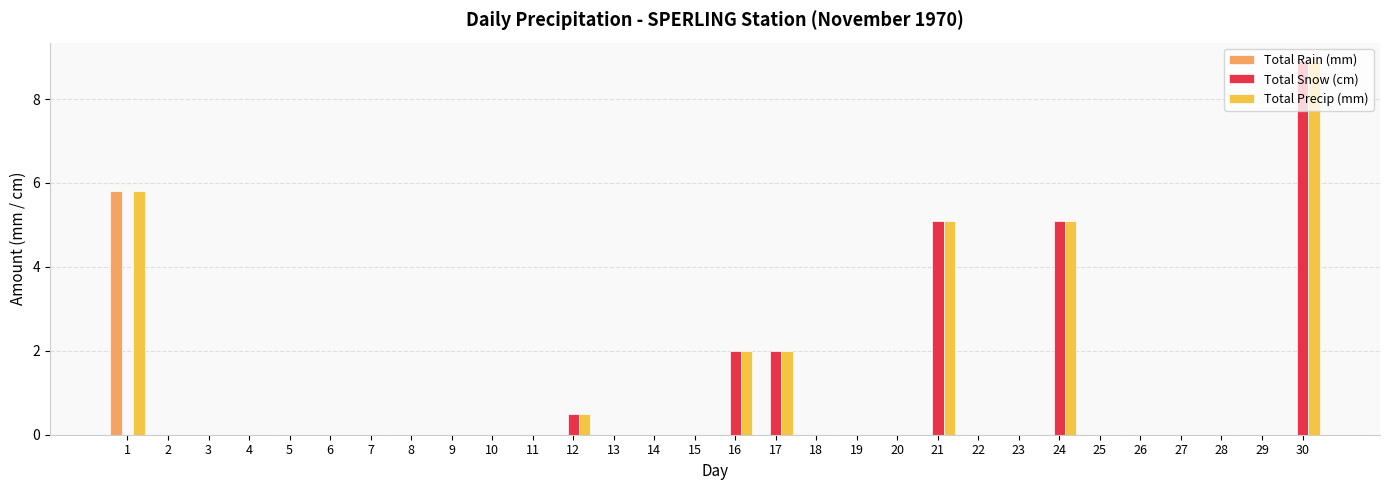

The value of Total Rain (mm) at 25 is 0.0. True or false?

True